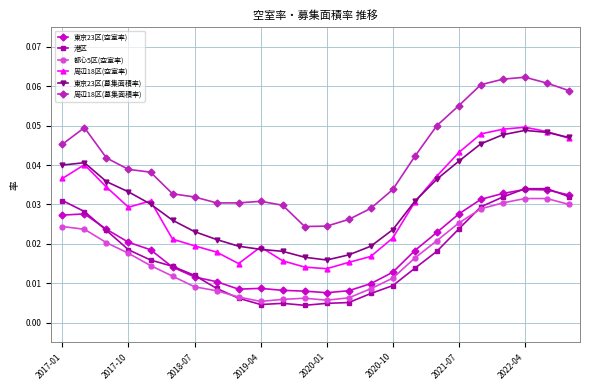

Which series has the widest spread of values?

周辺18区(募集面積率)